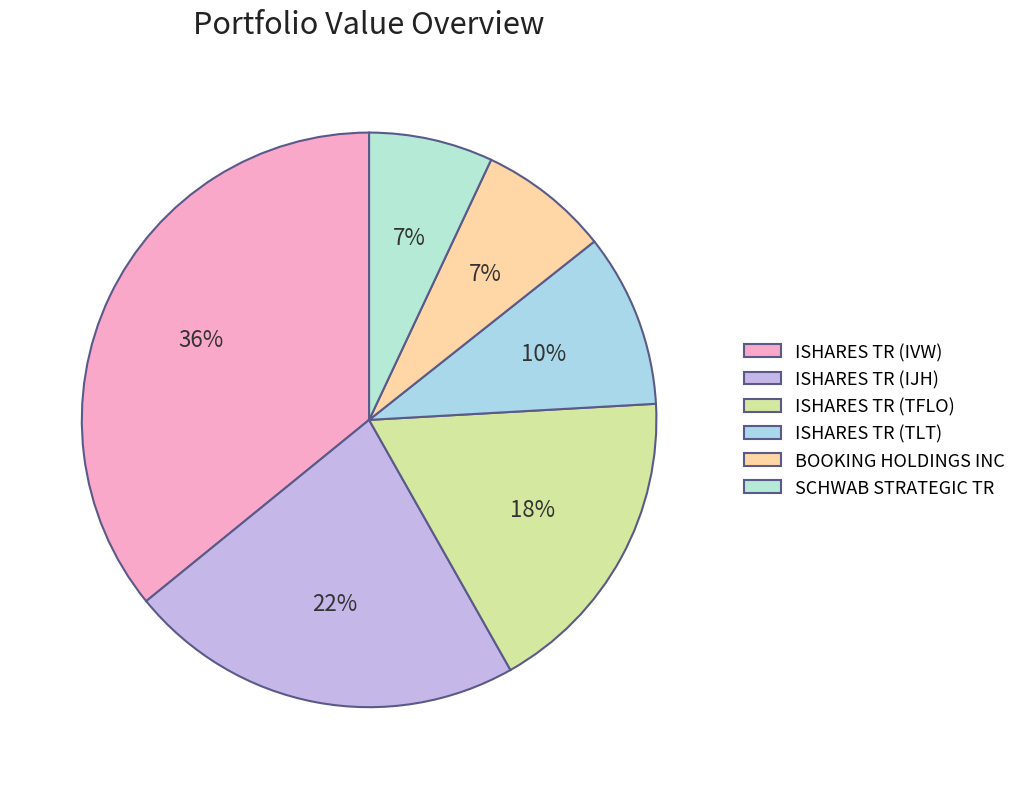

To the nearest percent, what percentage of the pie is BOOKING HOLDINGS INC?

7%